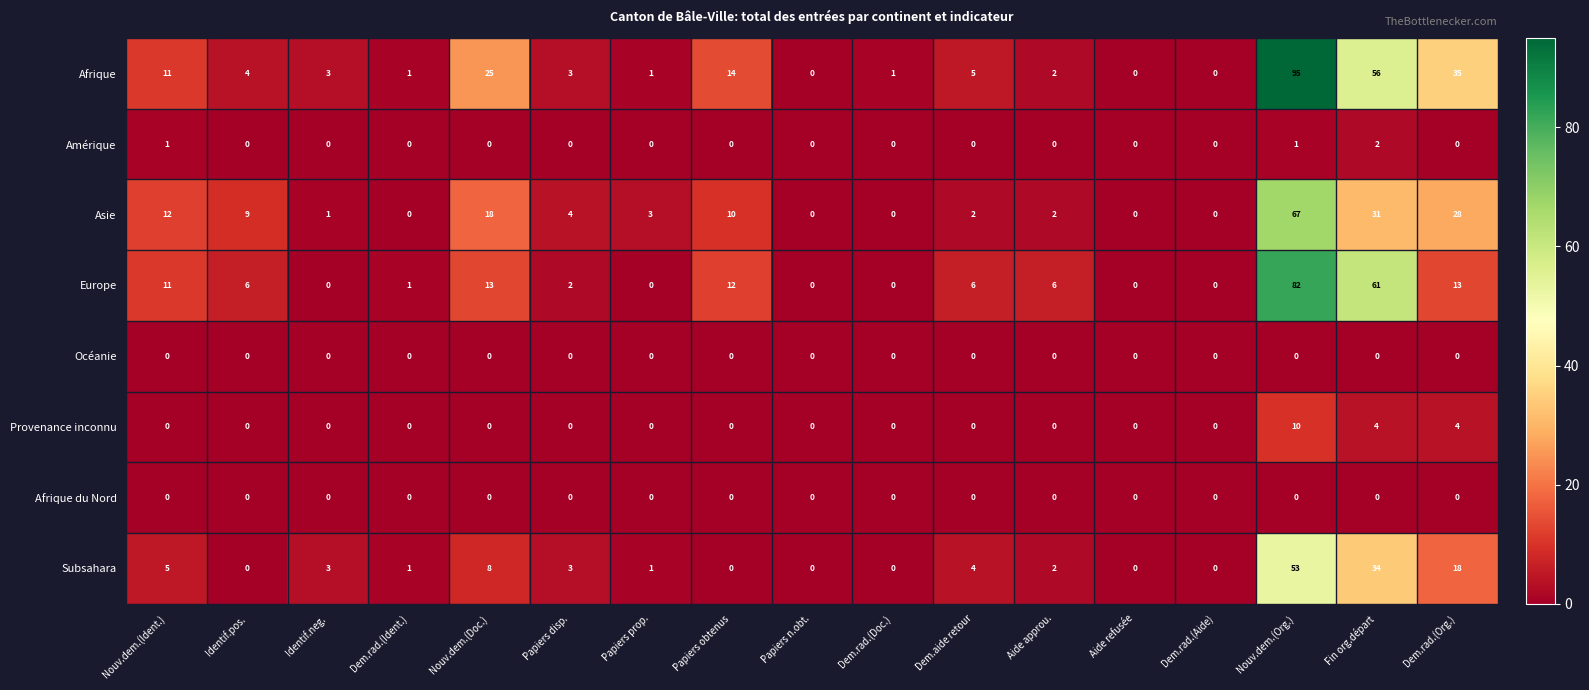

The value of Provenance inconnu at Papiers disp. is 5. True or false?

False